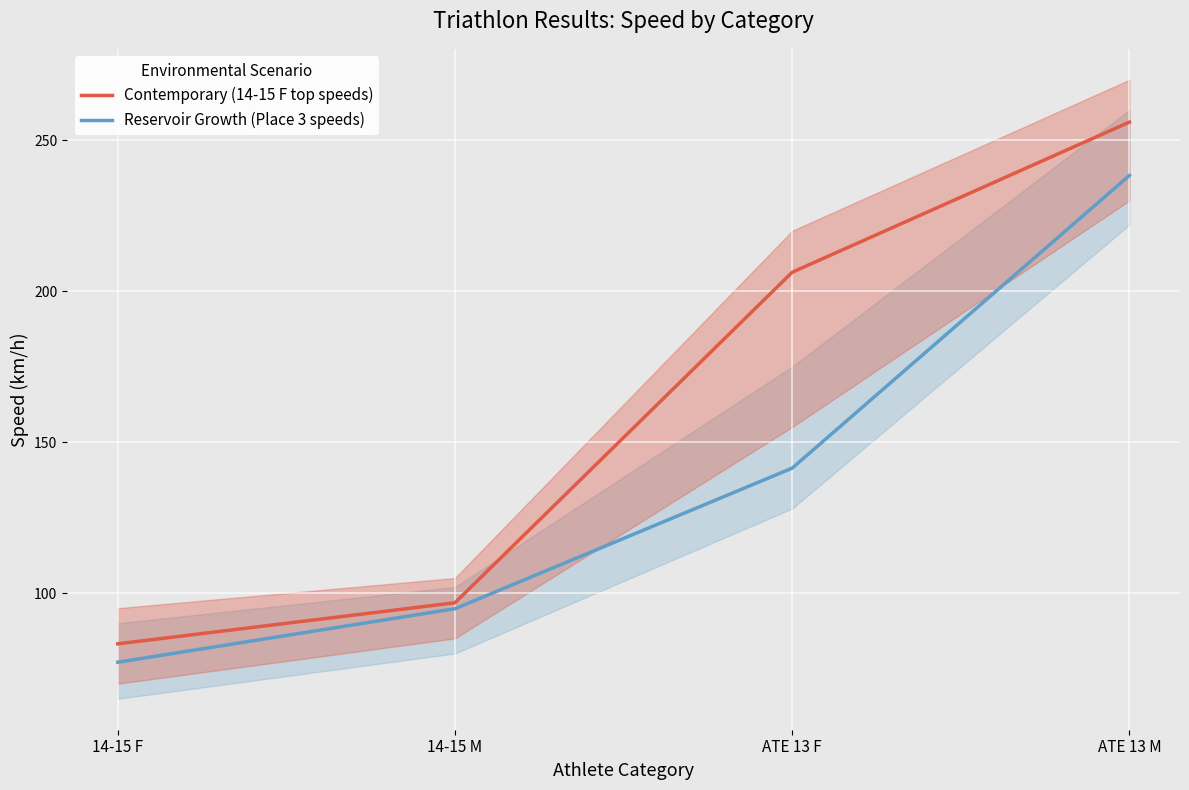

The value of Place 6 at 2 is 206.2. True or false?

False